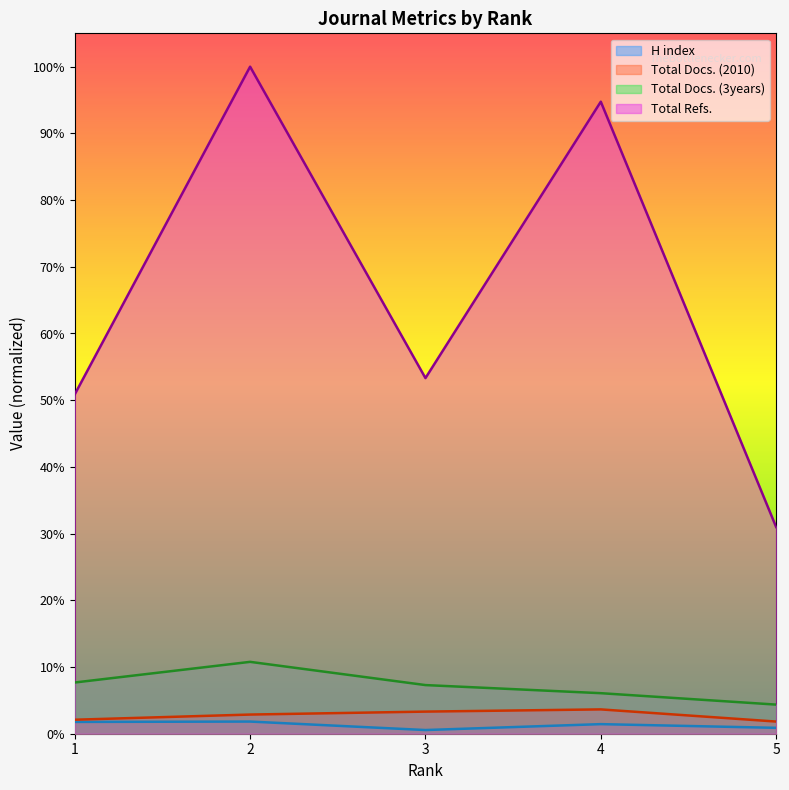

What is the maximum value shown in the chart?

1.0